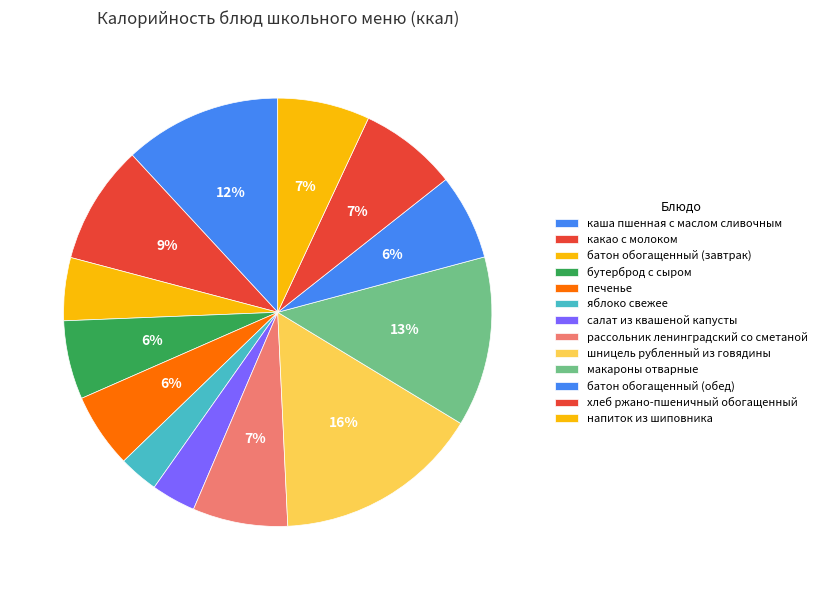

How many segments does this pie chart have?

13